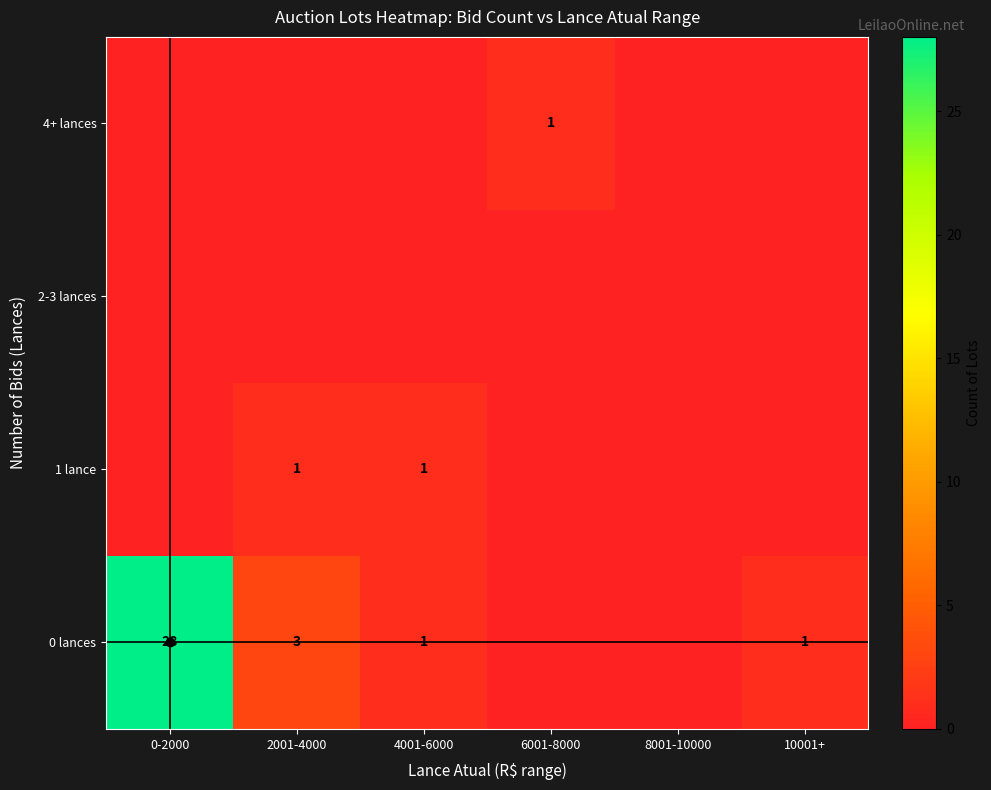

The value of 4+ lances at 8001-10000 is 0. True or false?

True